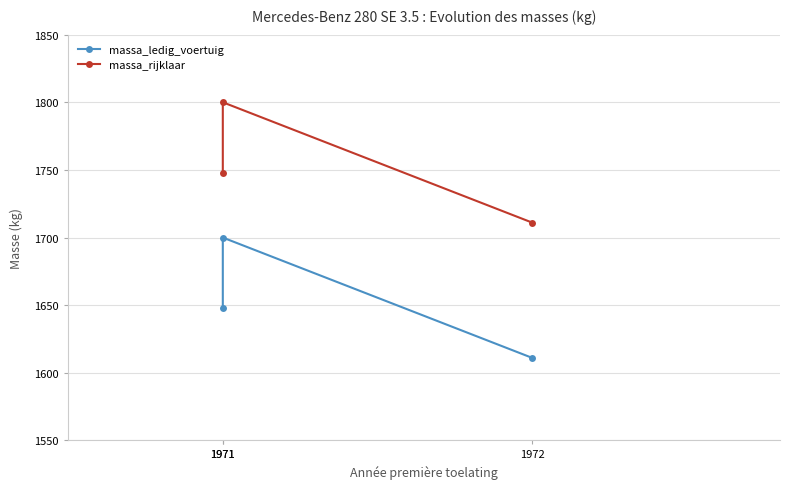

Count the massa_ledig_voertuig values in the range 1611 to 1700.

3